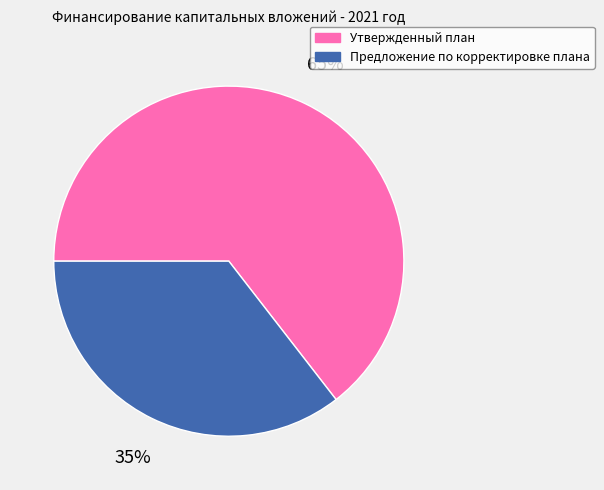

Between Утвержденный план and Предложение по корректировке плана, which is larger?

Утвержденный план